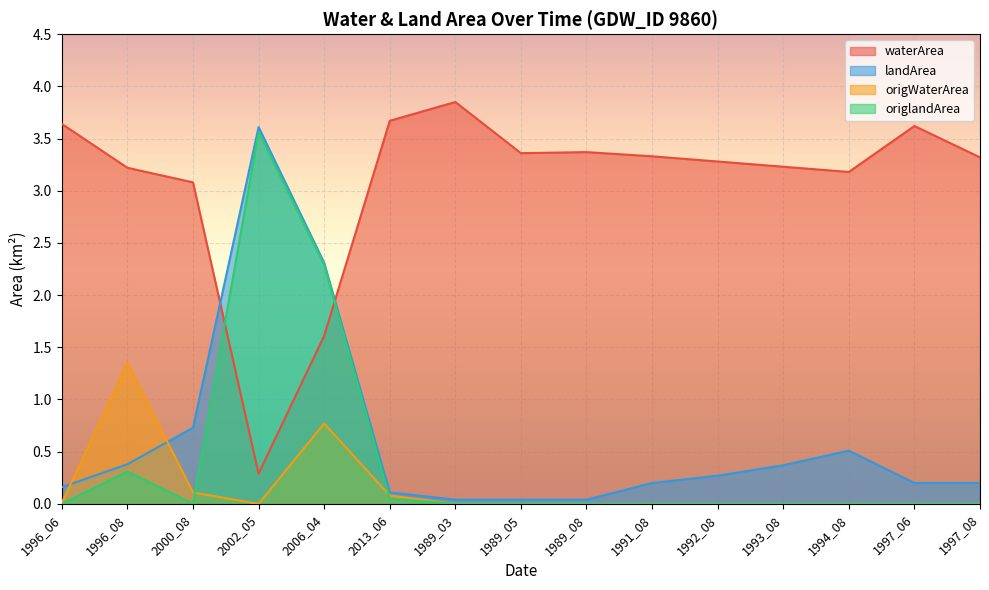

Which series has the largest range (max minus min)?

landArea